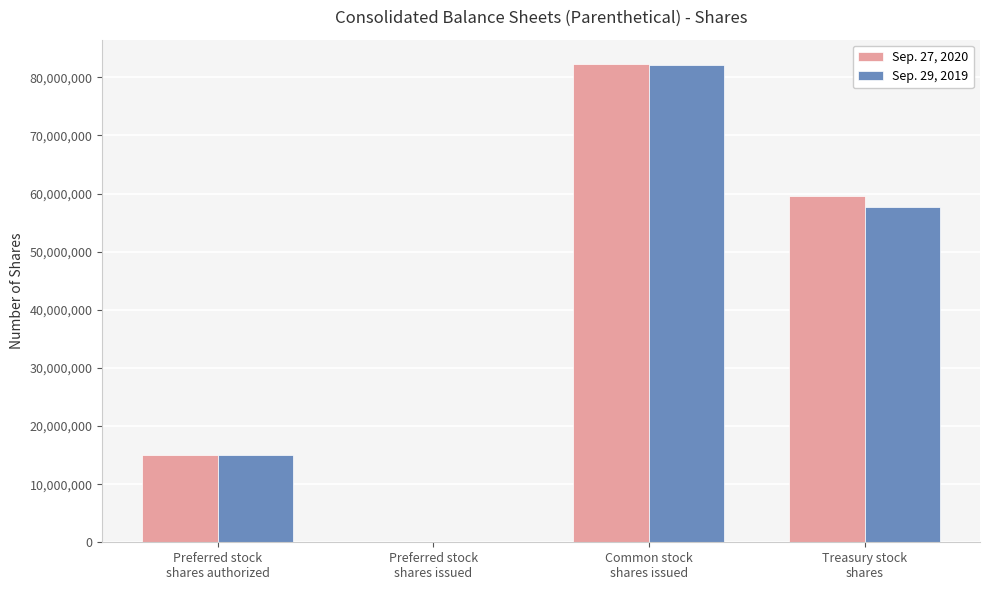

What is the maximum value shown in the chart?

82369714